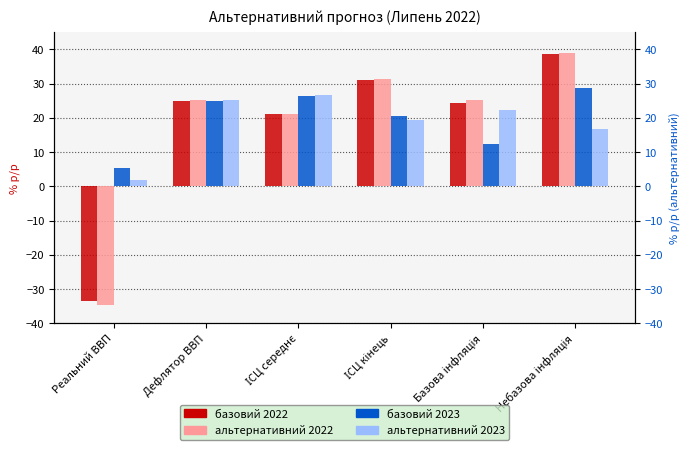

At which label does базовий 2022 reach its minimum?

Реальний ВВП